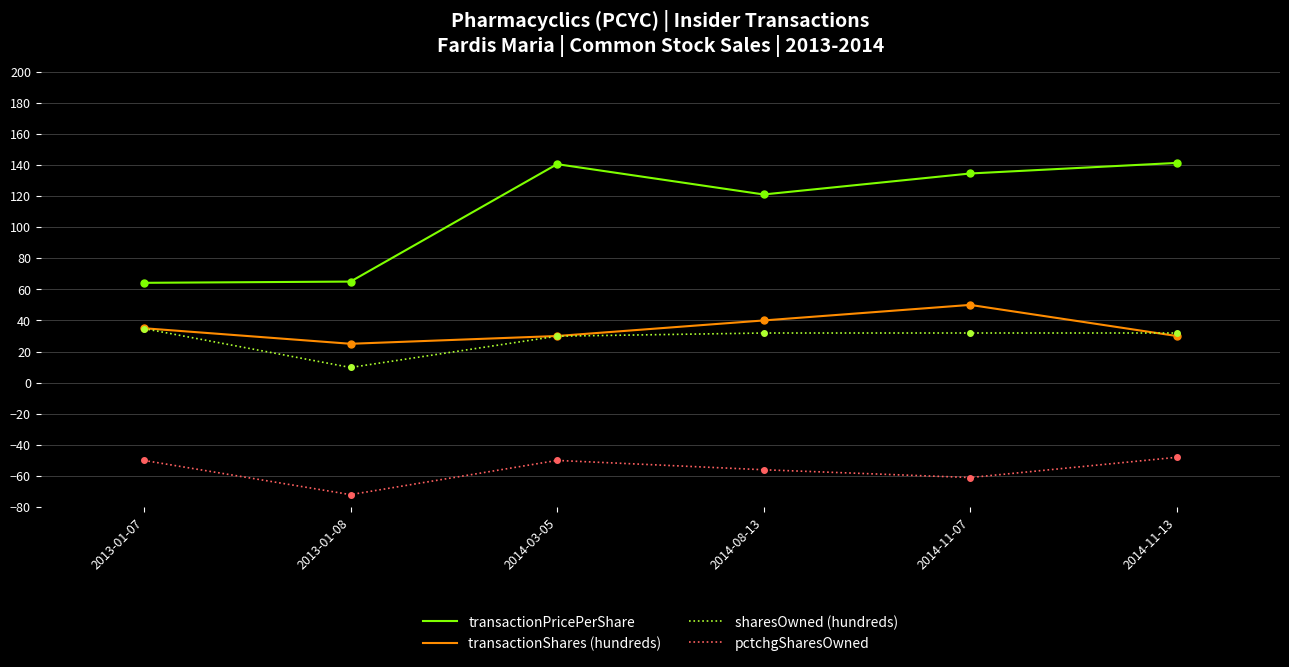

What is the difference between the highest and lowest values at 2014-11-13?

189.3